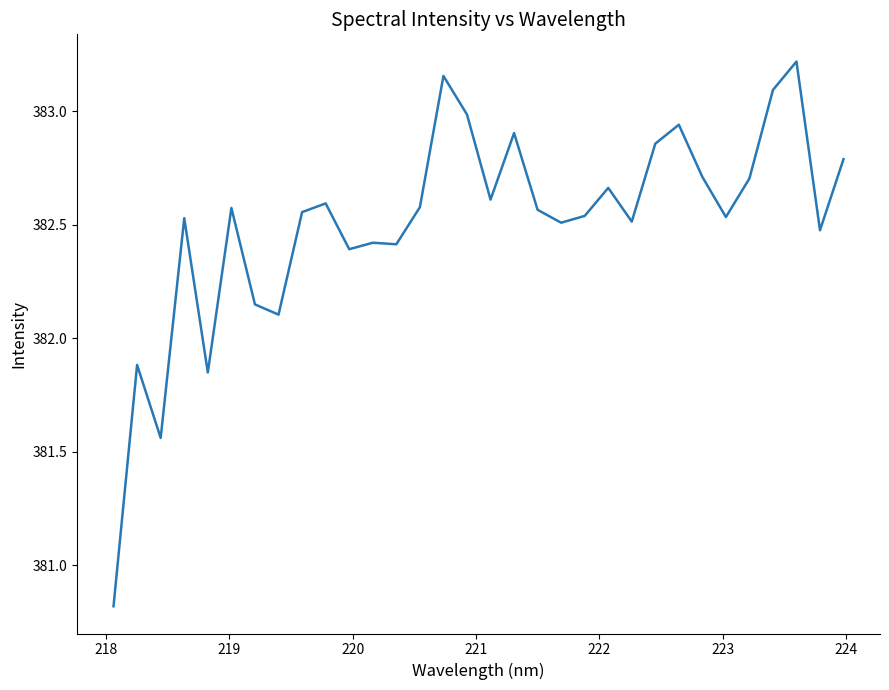

What is the minimum value shown in the chart?

380.8